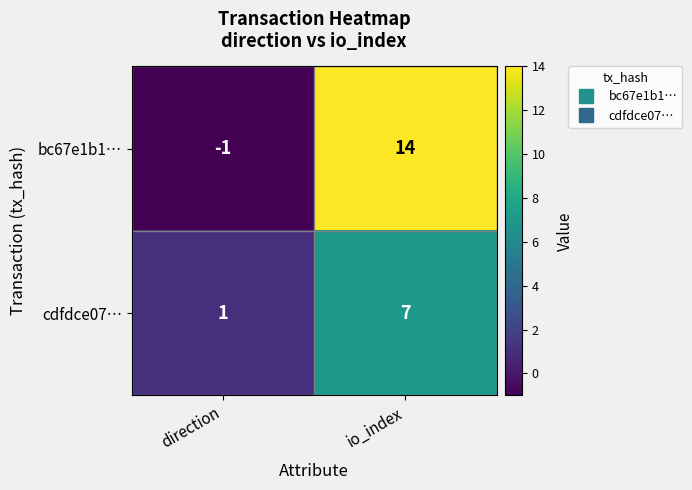

Between direction and io_index, which series saw the biggest shift?

bc67e1b1…